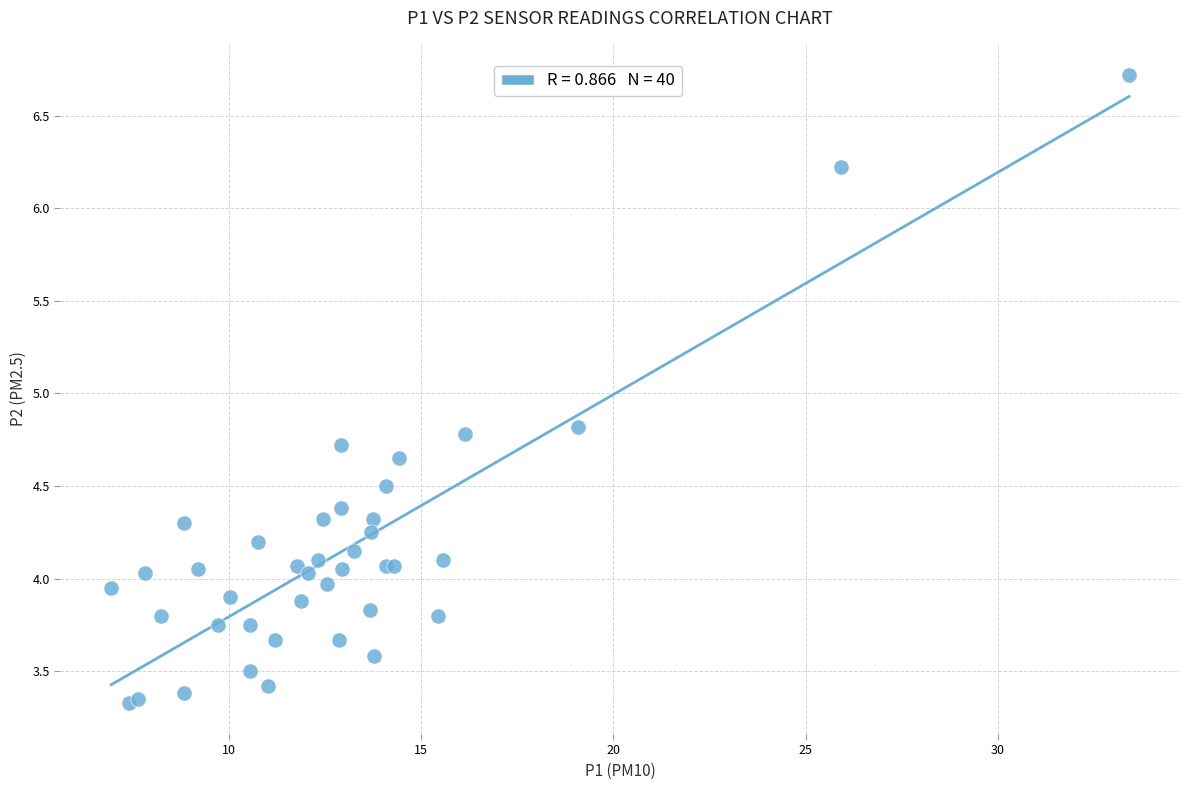

What Y value in the scatter plot is closest to 5?

4.8